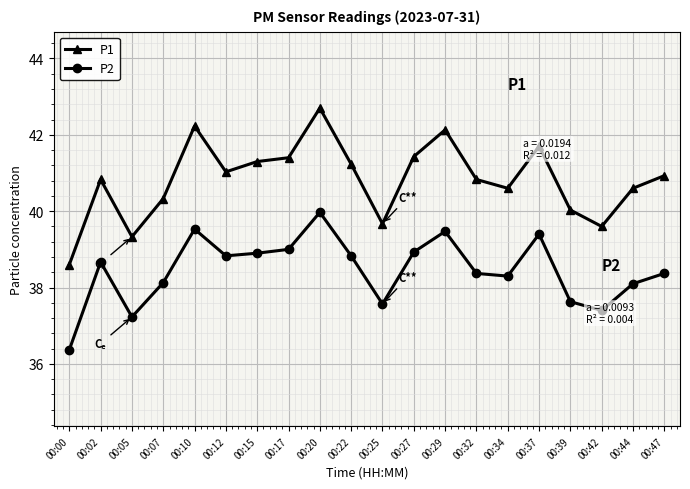

Reading left to right, transcribe all the data shown in this chart.

P1: 00:00=38.6	00:02=40.8	00:05=39.3	00:07=40.3	00:10=42.2	00:12=41.0	00:15=41.3	00:17=41.4	00:20=42.7	00:22=41.2	00:25=39.7	00:27=41.4	00:29=42.1	00:32=40.8	00:34=40.6	00:37=41.7	00:39=40.0	00:42=39.6	00:44=40.6	00:47=40.9
P2: 00:00=36.4	00:02=38.7	00:05=37.2	00:07=38.1	00:10=39.5	00:12=38.8	00:15=38.9	00:17=39.0	00:20=40.0	00:22=38.8	00:25=37.6	00:27=38.9	00:29=39.5	00:32=38.4	00:34=38.3	00:37=39.4	00:39=37.6	00:42=37.4	00:44=38.1	00:47=38.4